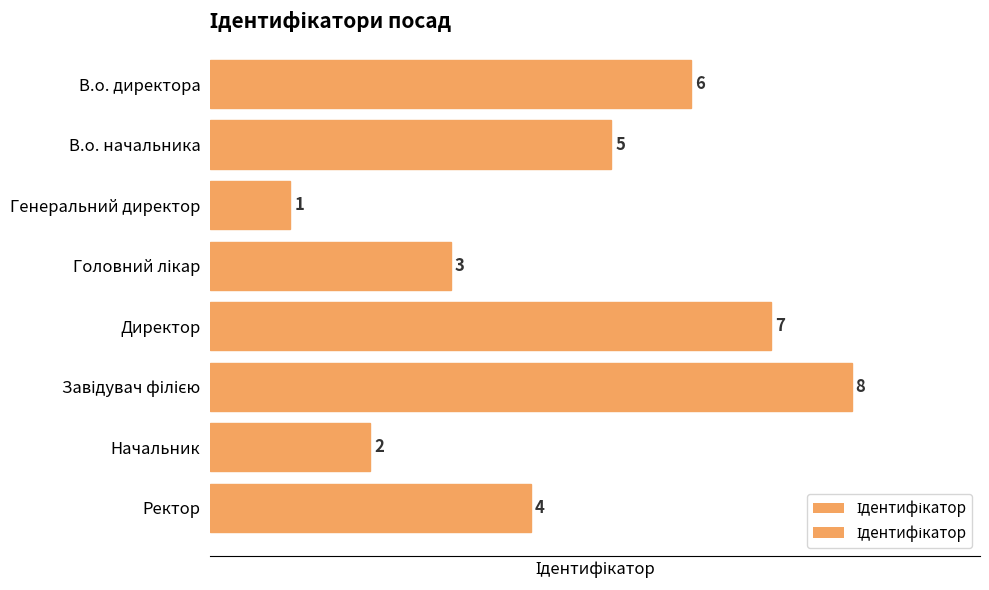

Is it true that the value at В.о. начальника is 7?

False